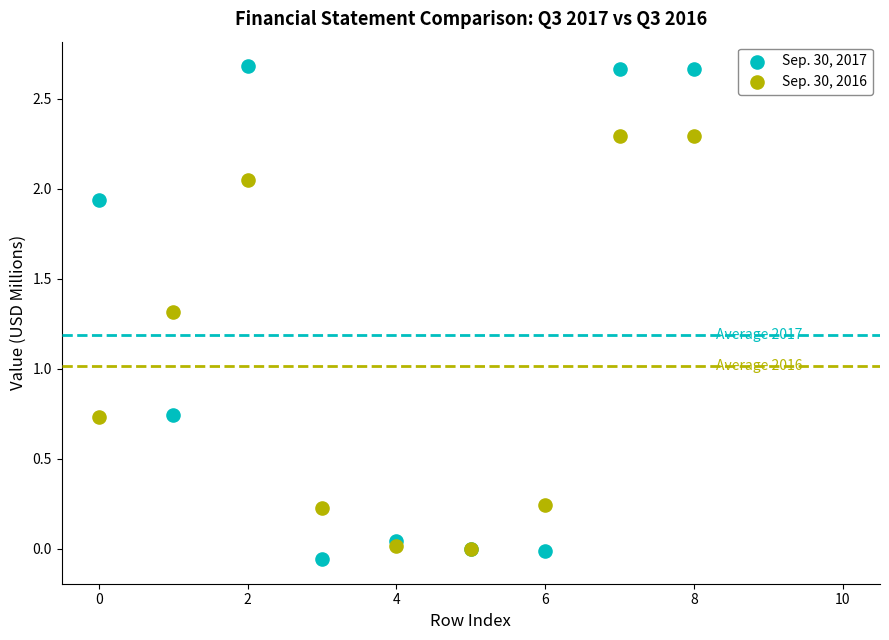

What are all the series names shown in the legend?

Sep. 30, 2017, Sep. 30, 2016